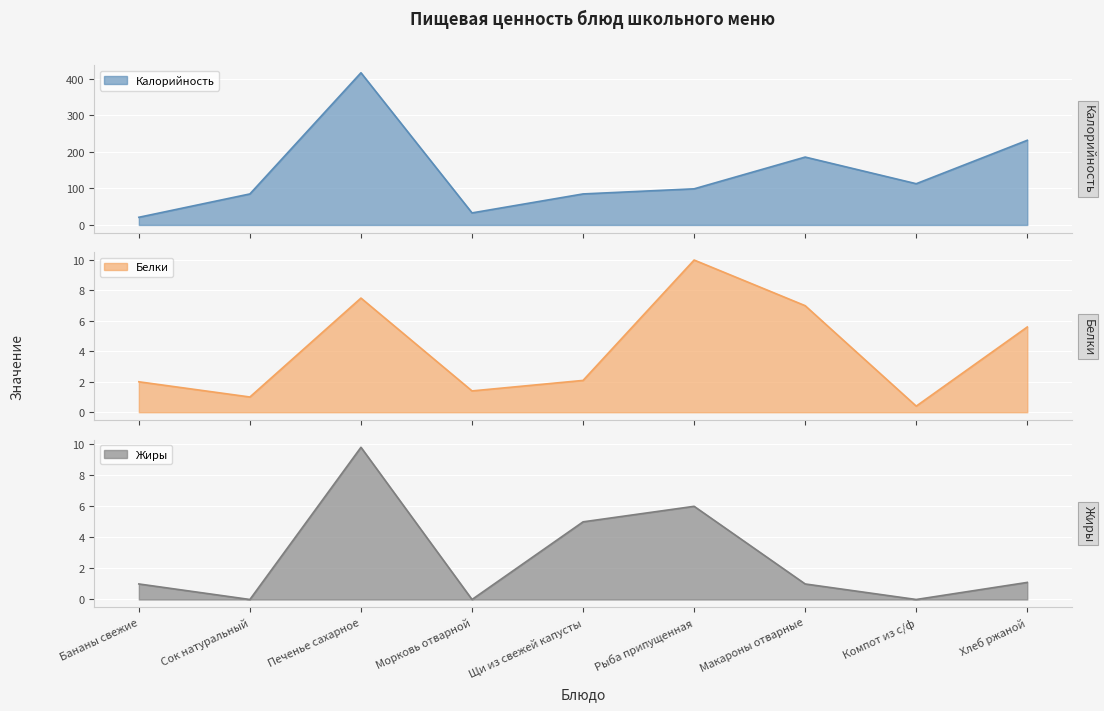

List the labels in order of Жиры value, largest first.

Печенье сахарное, Рыба припущенная, Щи из свежей капусты, Хлеб ржаной, Бананы свежие, Макароны отварные, Сок натуральный, Морковь отварной, Компот из с/ф